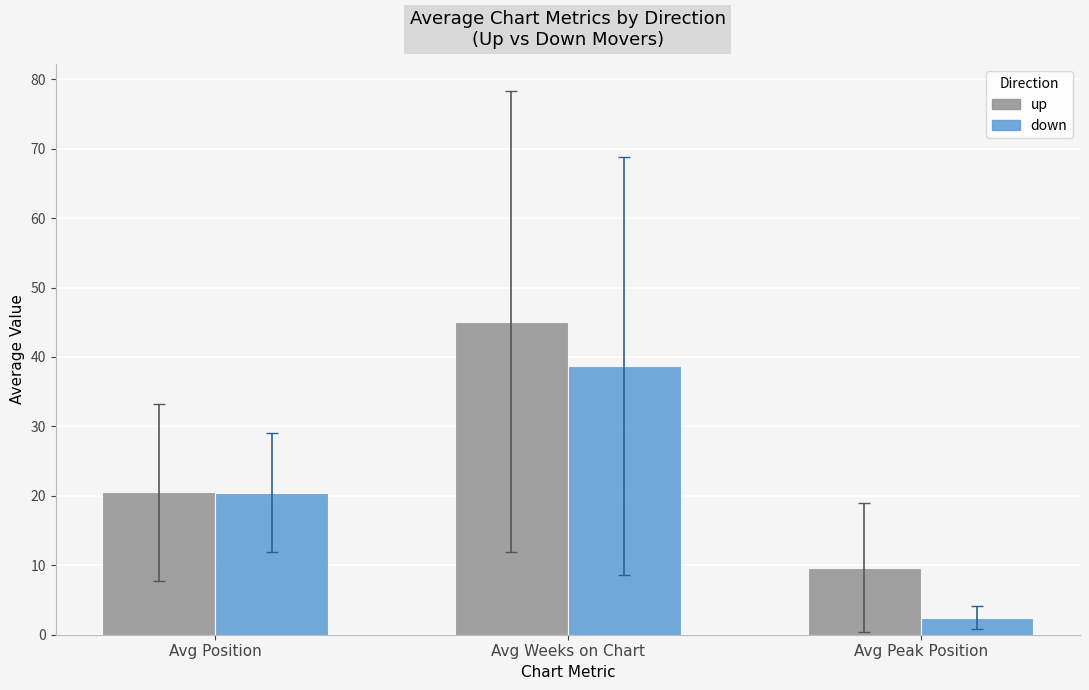

At which label does up first exceed 20?

Avg Position